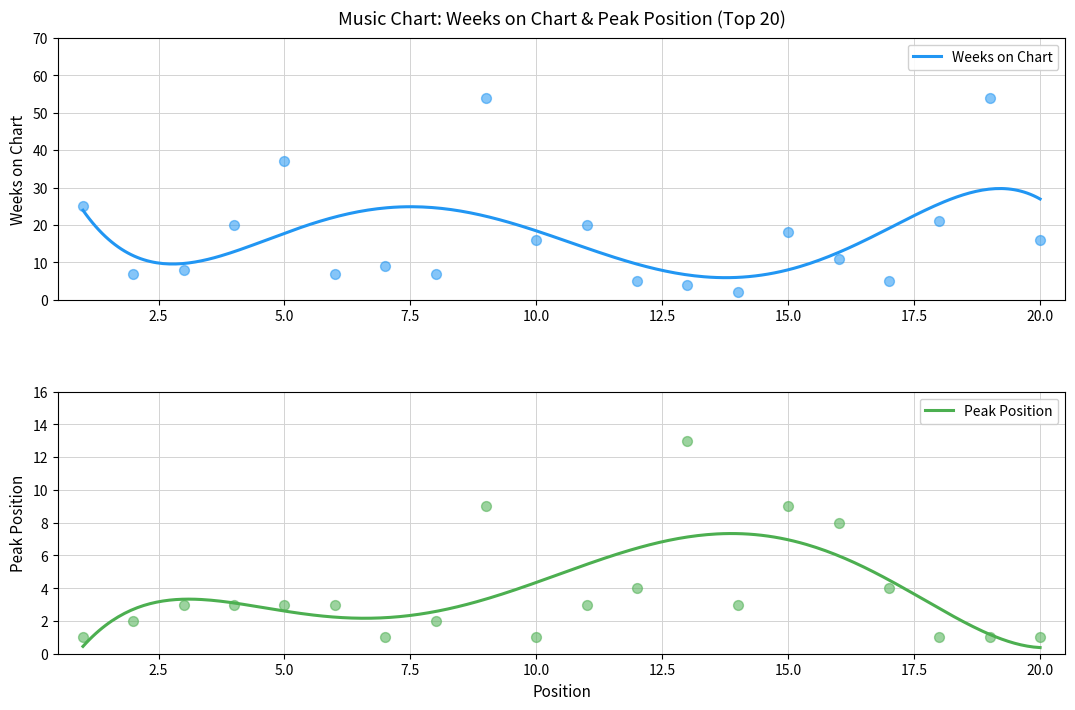

What are all the series names shown in the legend?

Weeks on Chart, Peak Position